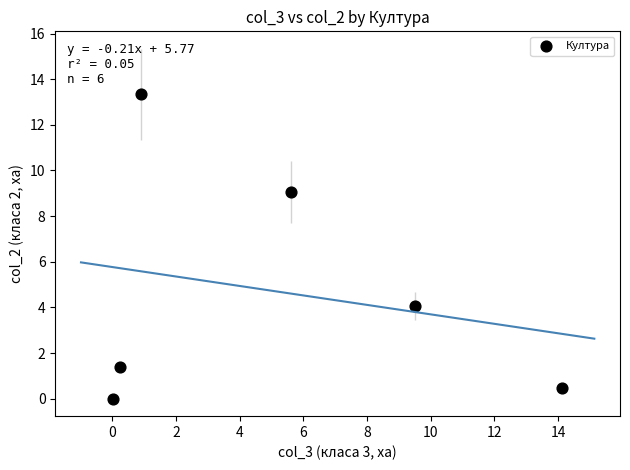

What Y value in the scatter plot is closest to 6?

4.1